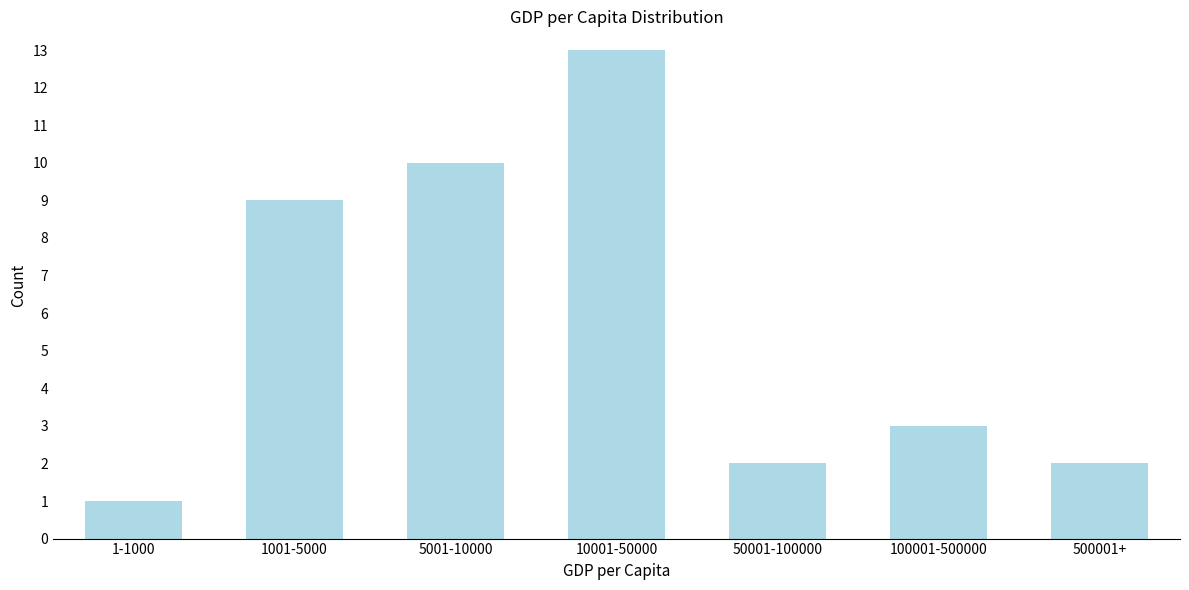

Reading right to left, extract all data points from this chart.

500001+=2	100001-500000=3	50001-100000=2	10001-50000=13	5001-10000=10	1001-5000=9	1-1000=1